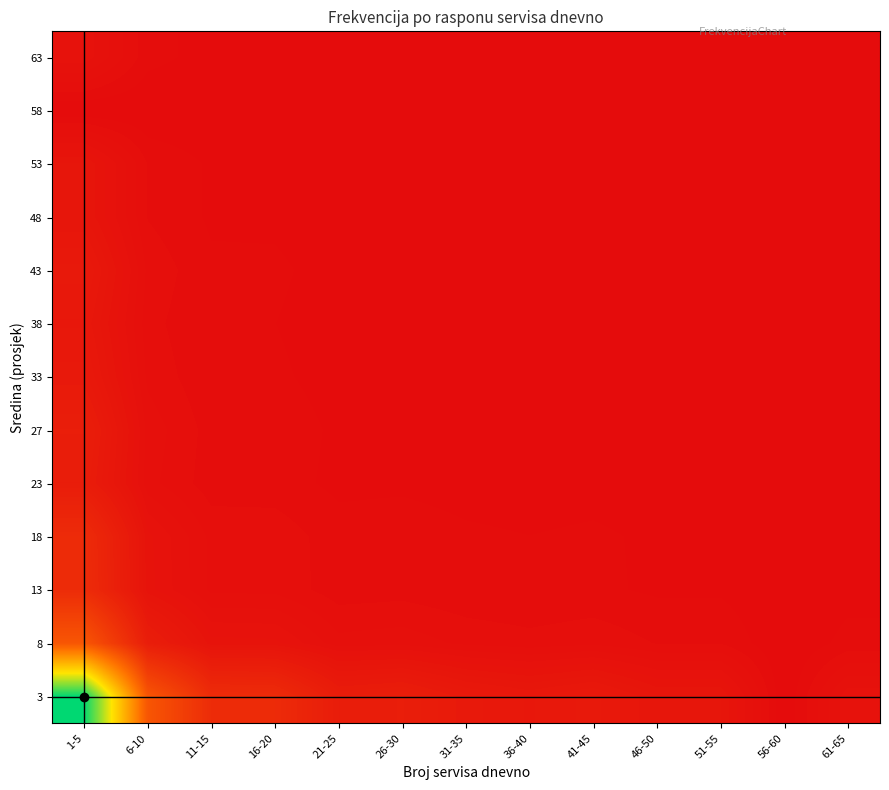

At which category is the sum across all series the highest?

1-5